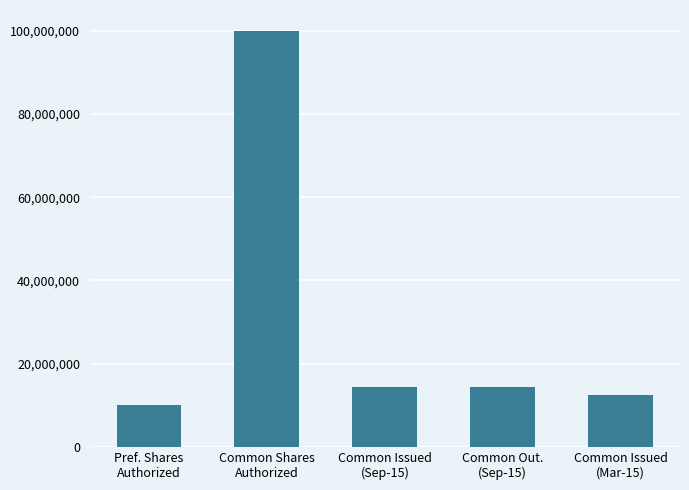

What is the difference between the second highest and minimum values?

4375179